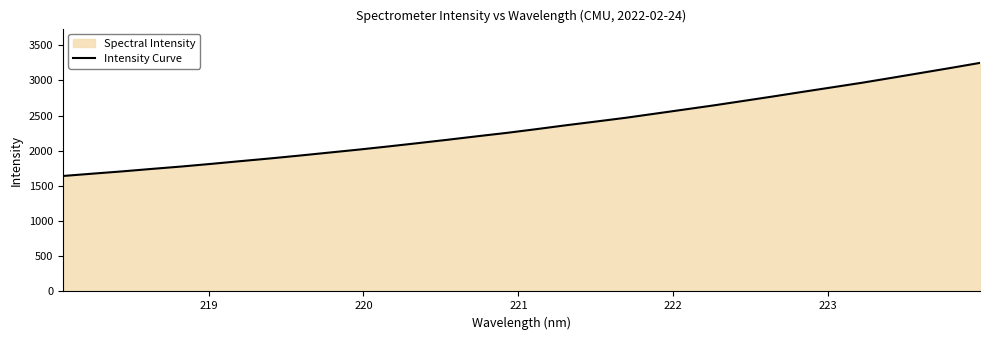

Reading left to right, what are all the values shown in this chart?

1641.1	1674.1	1706.5	1741.7	1775.5	1813.0	1852.2	1890.6	1931.5	1974.1	2016.5	2061.5	2108.3	2156.3	2205.9	2254.1	2307.1	2362.2	2414.4	2467.4	2526.4	2585.5	2645.1	2708.2	2771.6	2836.9	2901.3	2965.8	3035.2	3105.5	3176.1	3248.6